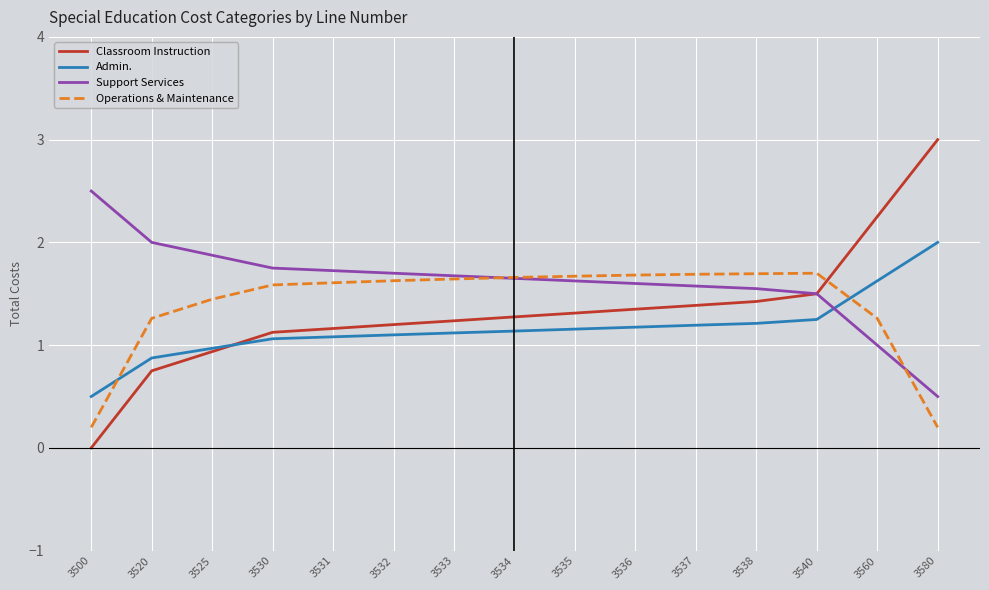

Does the chart have visible grid lines?

Yes